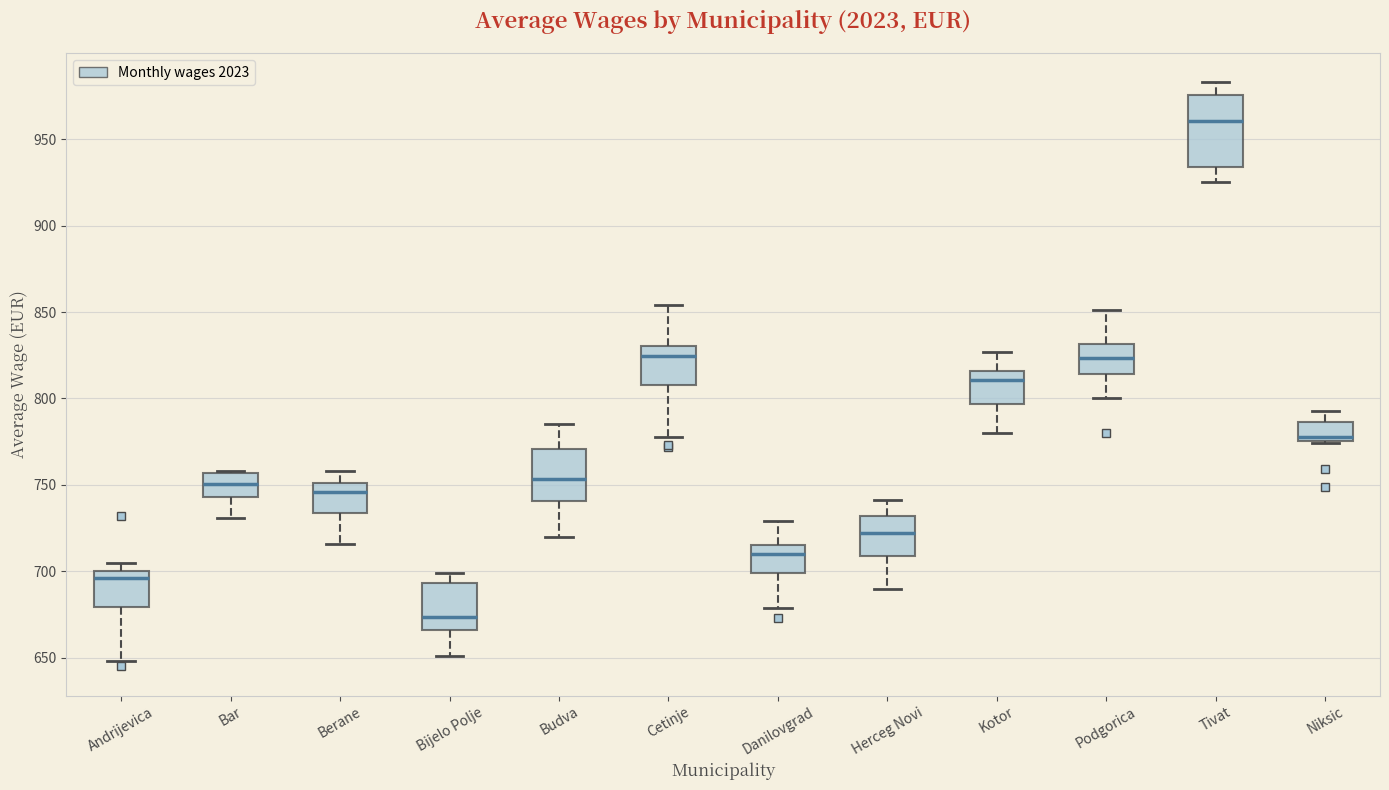

Which box has the highest median line?

Tivat